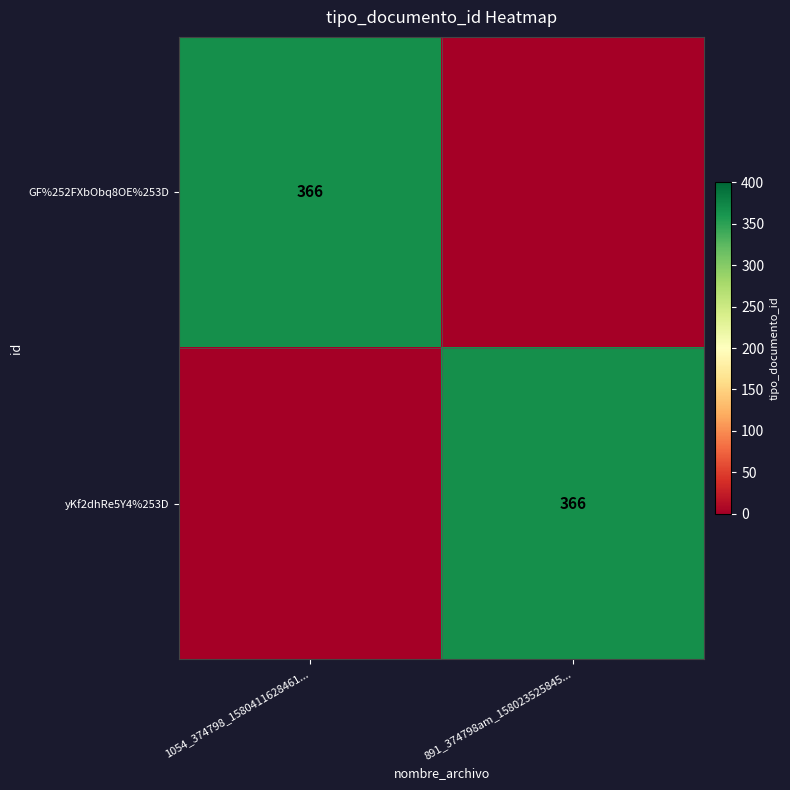

What is the difference between the highest and lowest values at 1054_374798_1580411628461...?

366